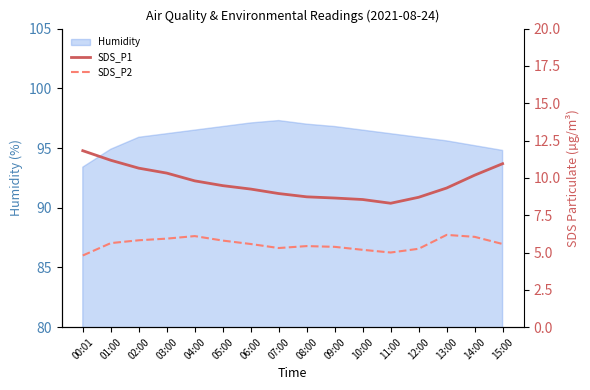

Is it true that SDS_P2 equals 3.9 at 05:00?

False